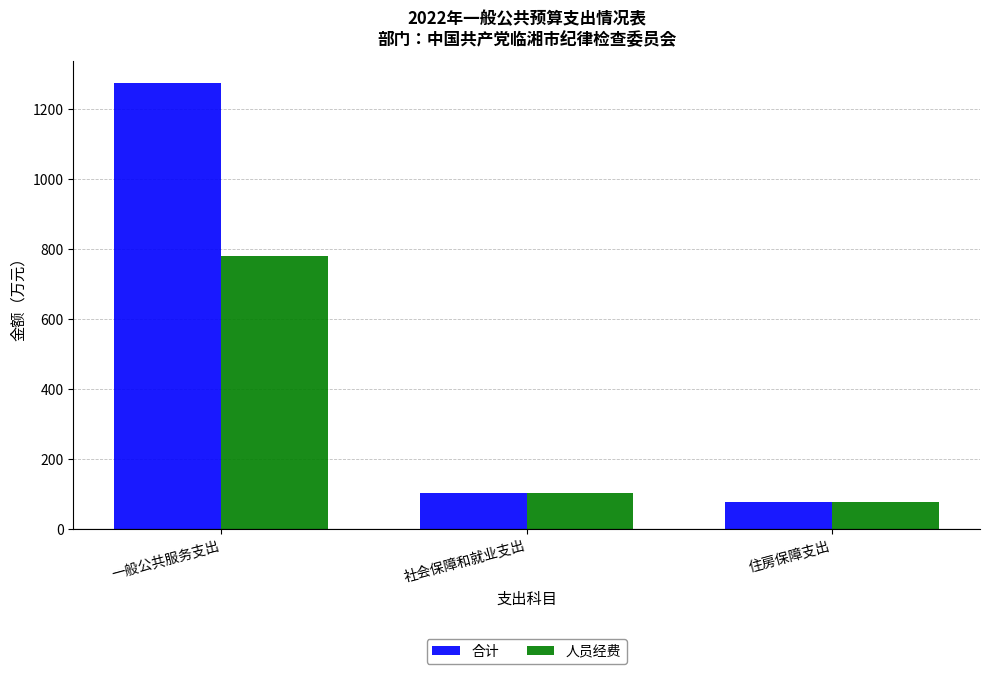

What is the sum of all 合计 values?

1451.9